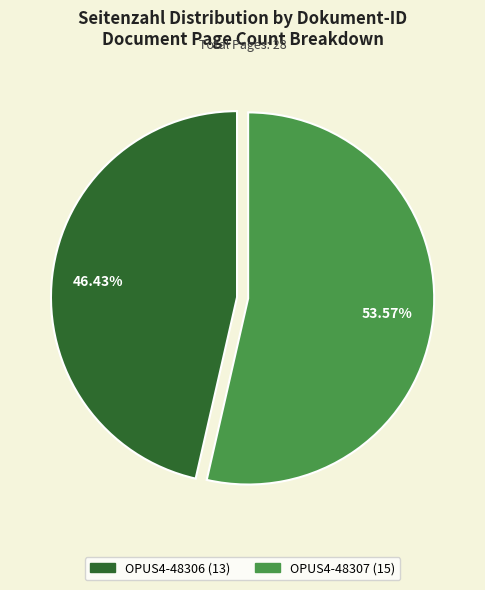

Which has a higher value, OPUS4-48306 or OPUS4-48307?

OPUS4-48307